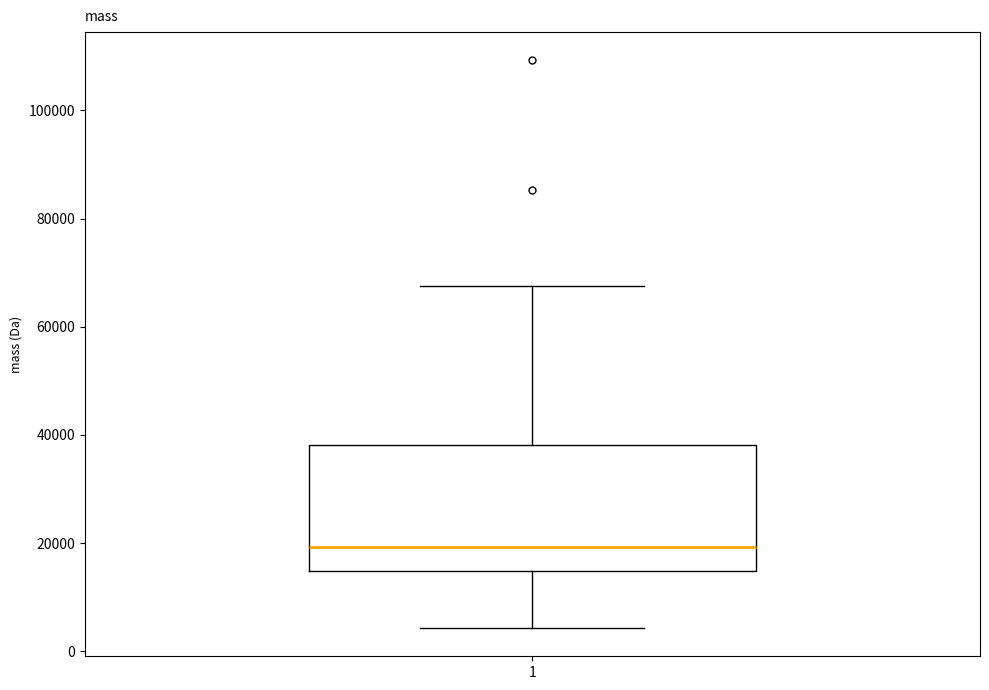

Transcribe this box plot: give where the median line is, the range the box spans, and where the two whiskers end, as read against the y-axis. The values are not printed on the chart, so give them approximately, as read against the axis.

median 20000, box 14000 to 38000, whiskers 4000 to 68000